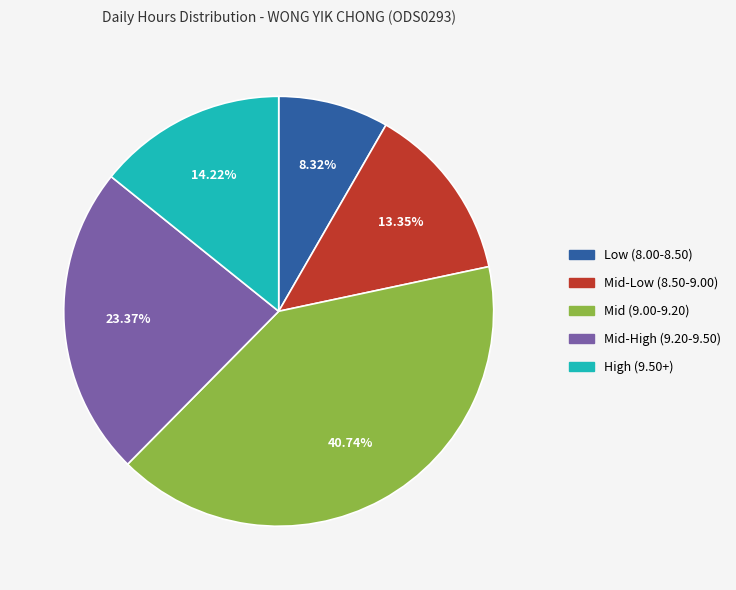

Is there a majority slice in this chart?

No